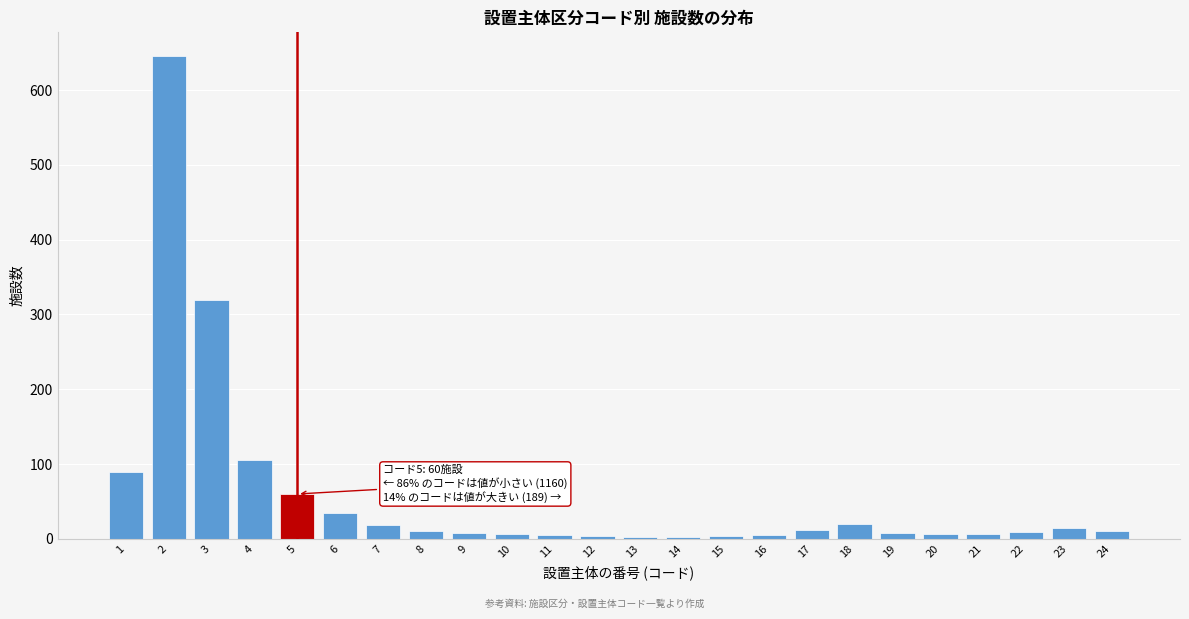

What is the sum of all values?

1409